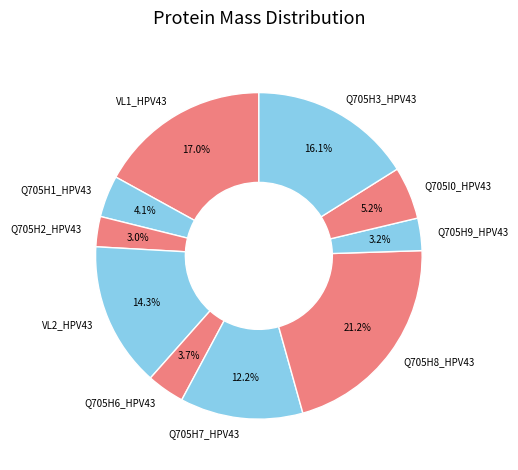

What percentage is the Q705H3_HPV43 slice, to the nearest percent?

16%